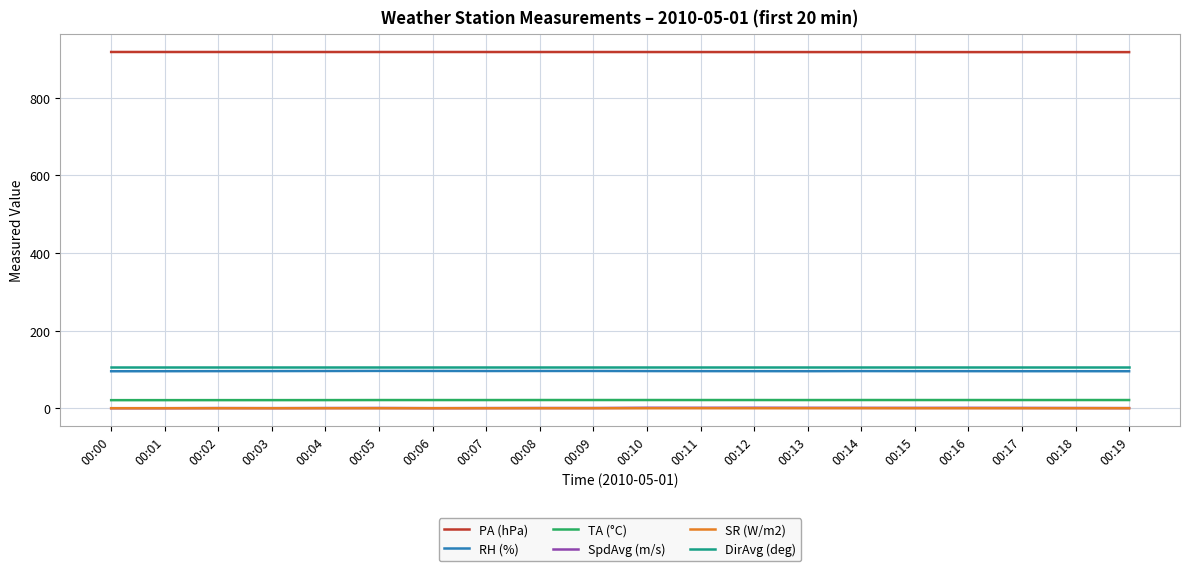

Is the value of RH (%) at 00:03 greater than the value of TA (°C) at 00:05?

Yes